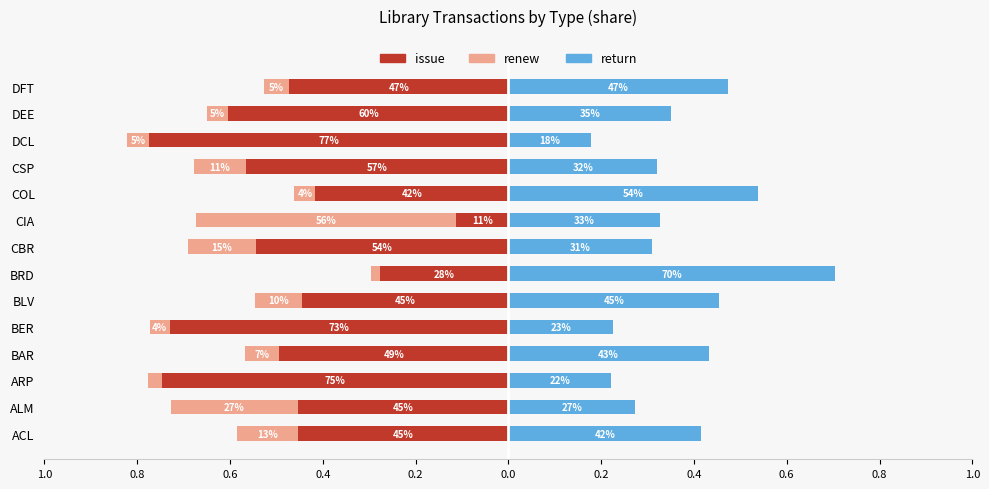

What is the average value of the return series?

0.4